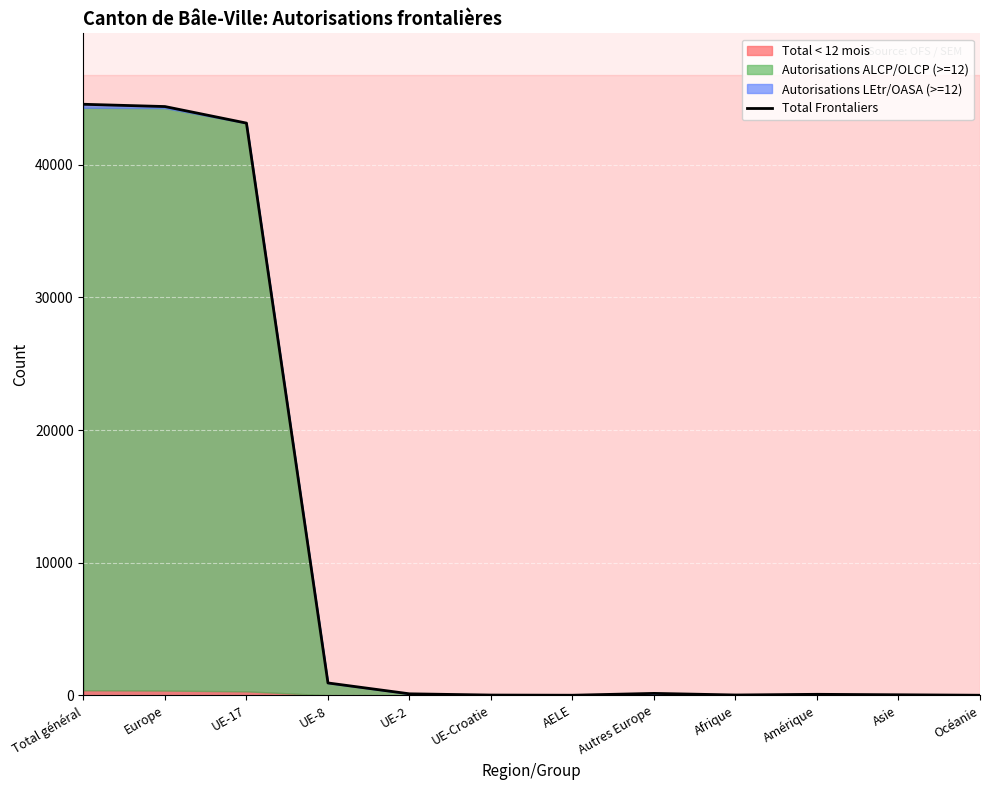

Read the value at Europe.

44389